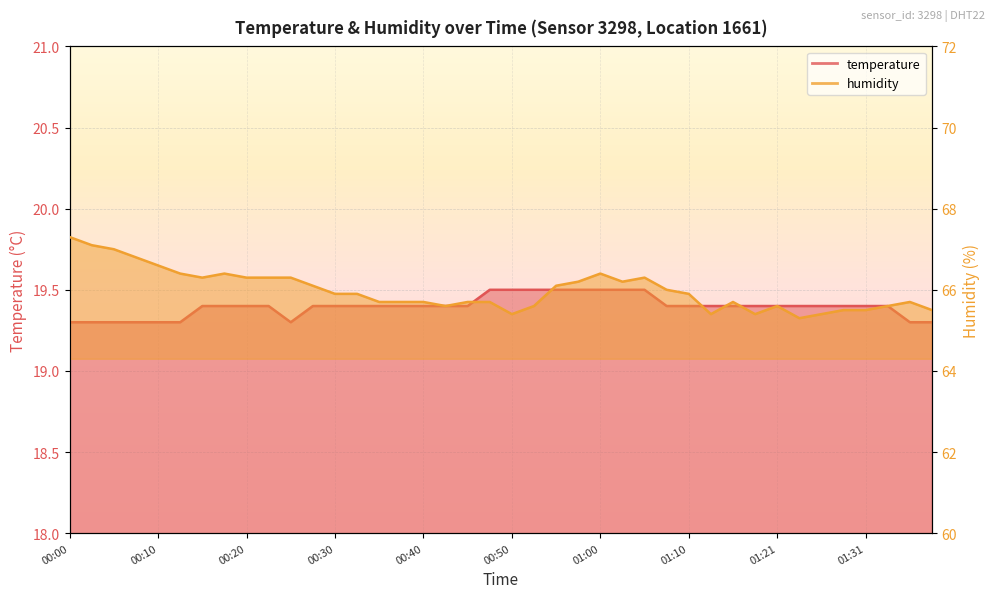

What is the difference between the highest and lowest values at 01:08?

46.6